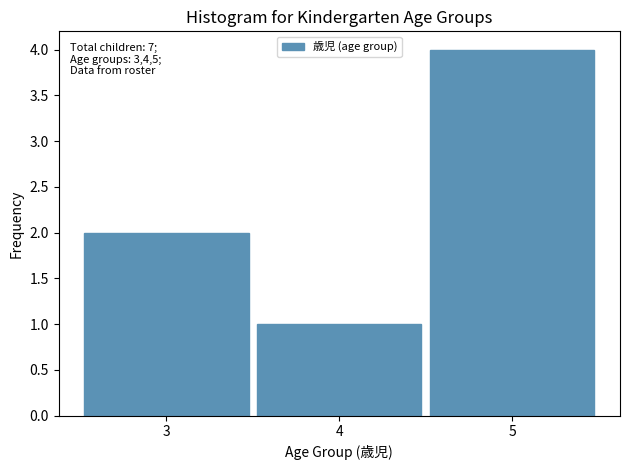

Which range on the x-axis has the tallest bar?

4.5 to 5.5